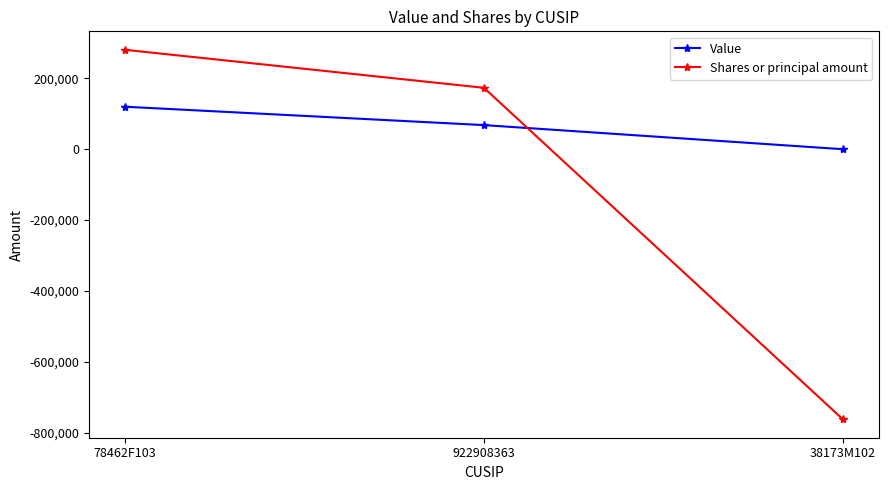

What are all the series names shown in the legend?

Value, Shares or principal amount